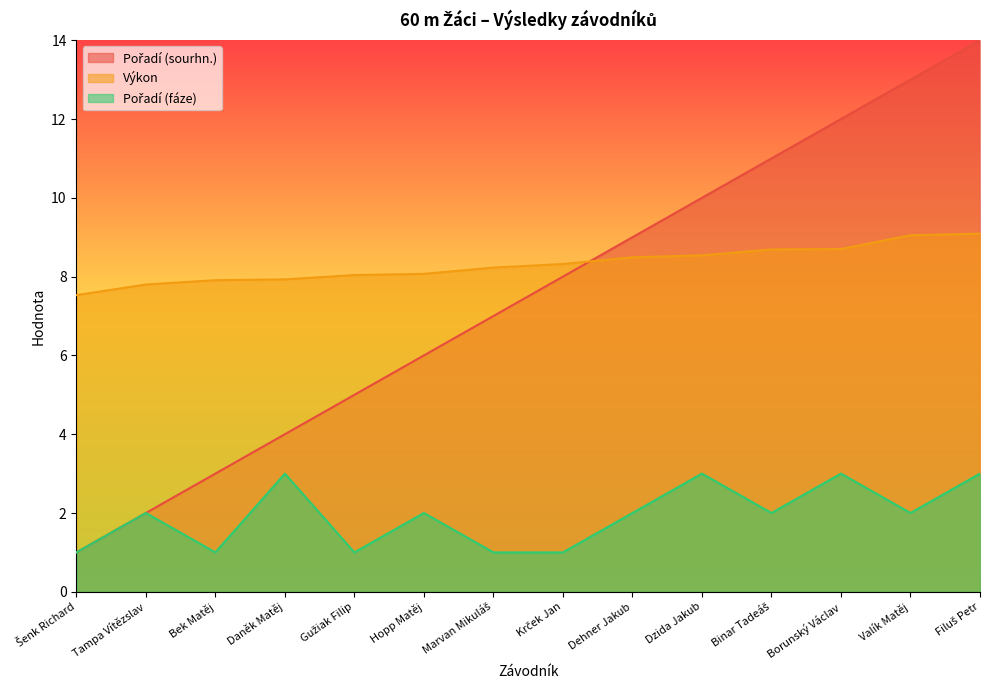

Between Borunský Václav and Dehner Jakub, which is larger?

Borunský Václav